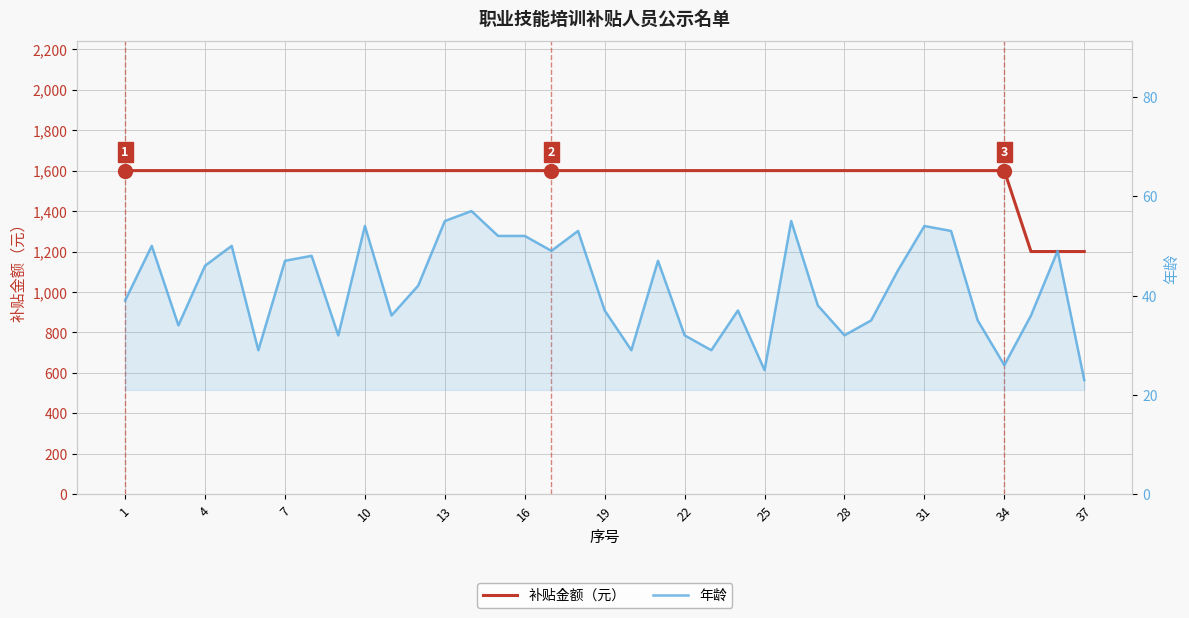

True or false: 补贴金额（元） and 年龄 cross at least once.

False